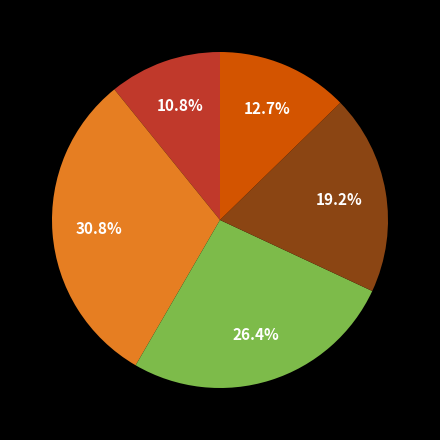

Does any single category account for the majority?

No